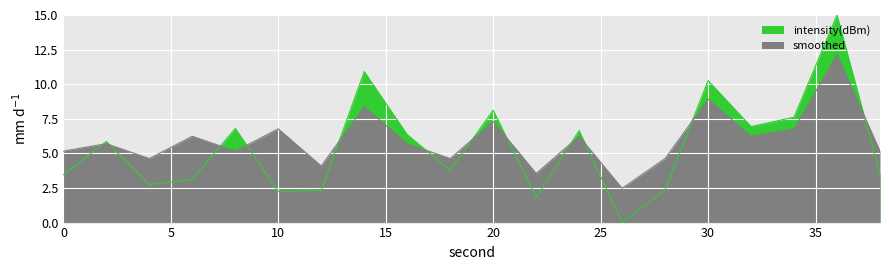

In intensity(dBm), how many points are higher than both neighbors (excluding endpoints)?

7